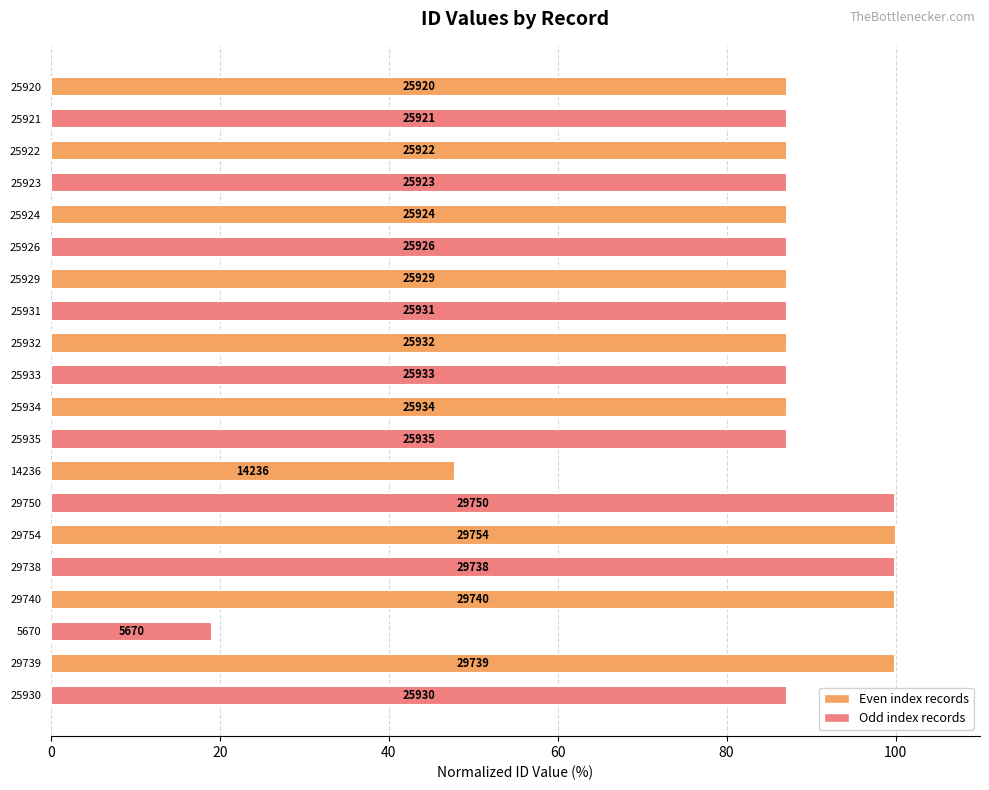

At which label is the value closest to 59?

14236